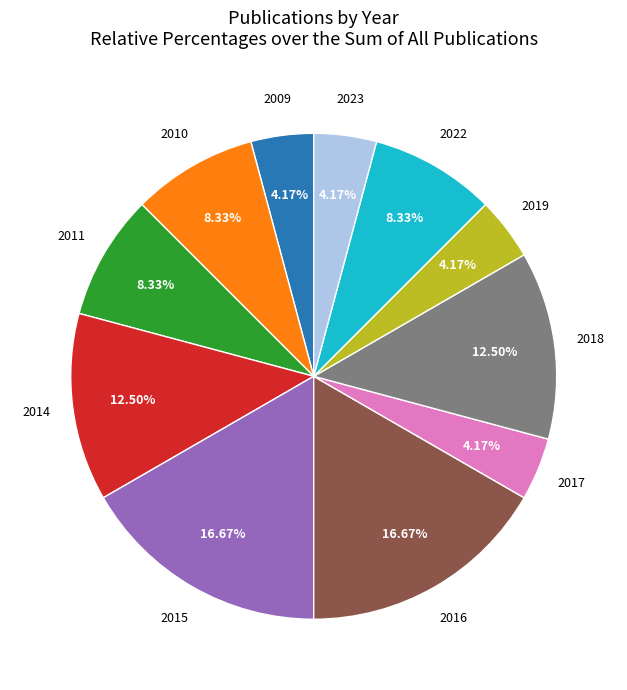

True or false: 2011 accounts for 8% of the total.

True